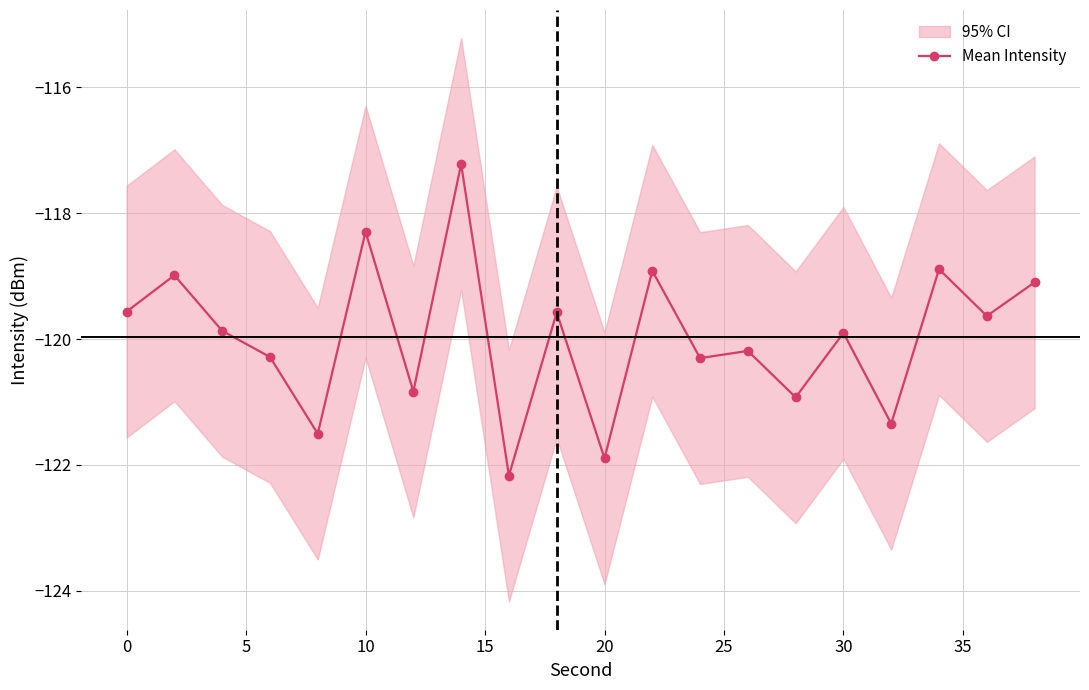

What is the sum of all values?

-2399.4